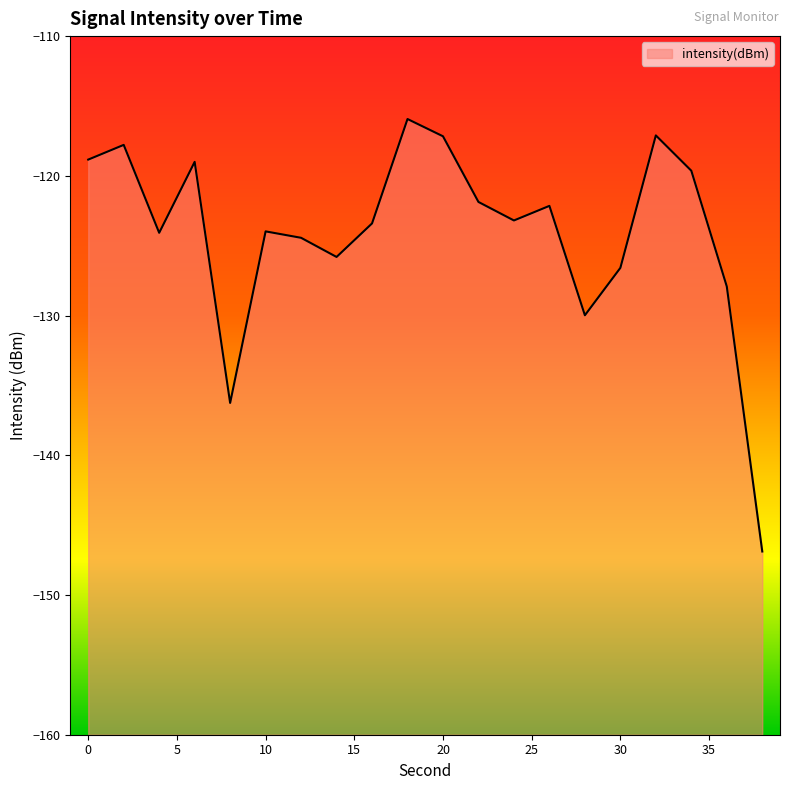

What is the smallest value displayed?

-146.9